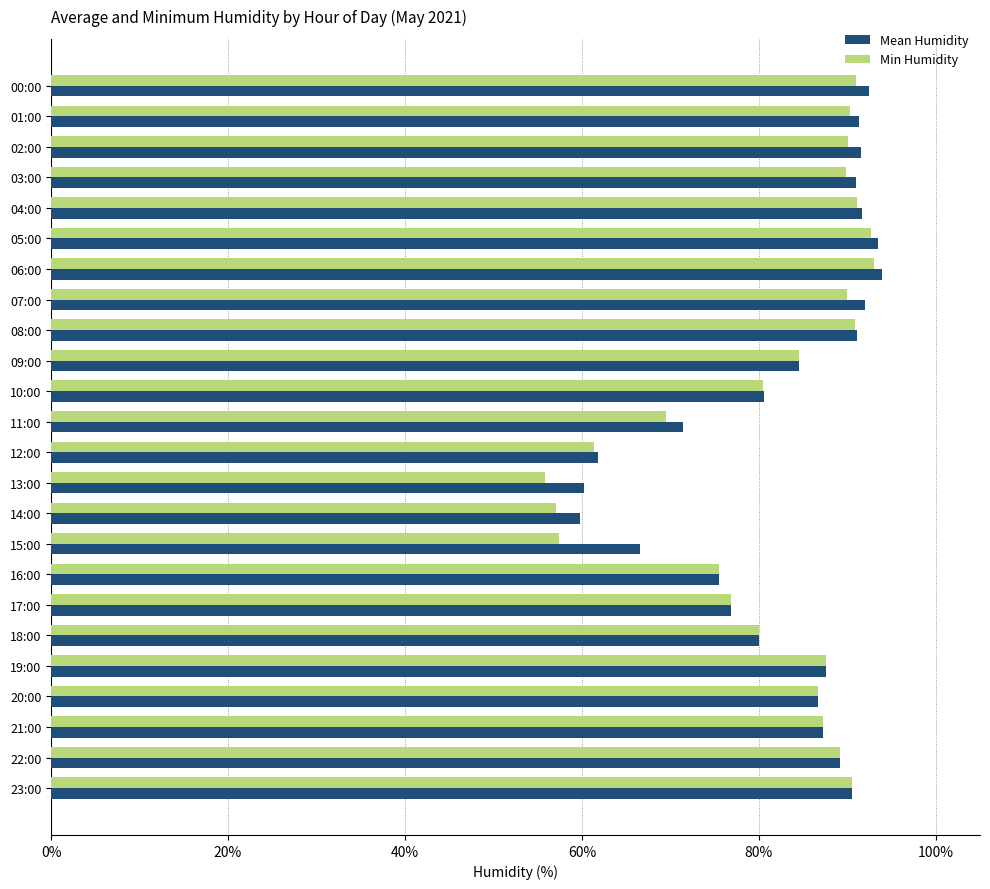

What is the maximum value for Min Humidity?

93.0